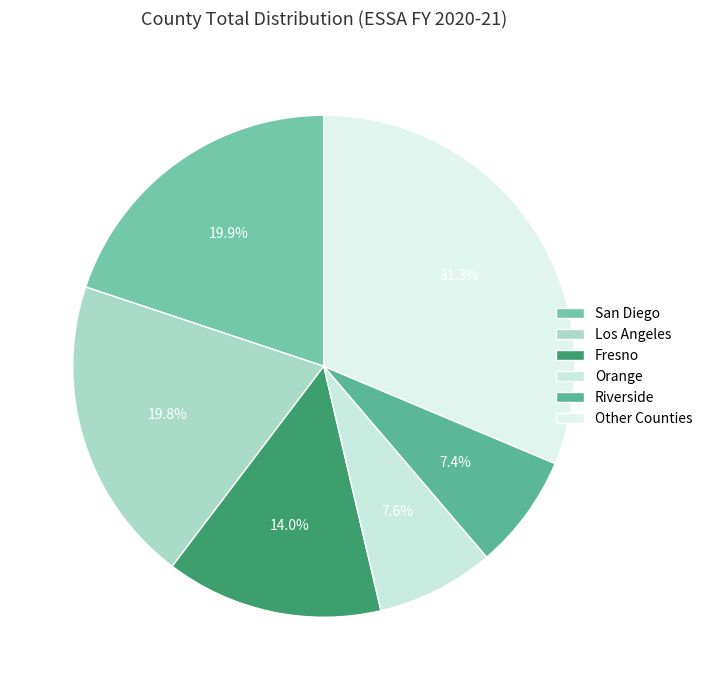

Count the number of slices in the pie.

6